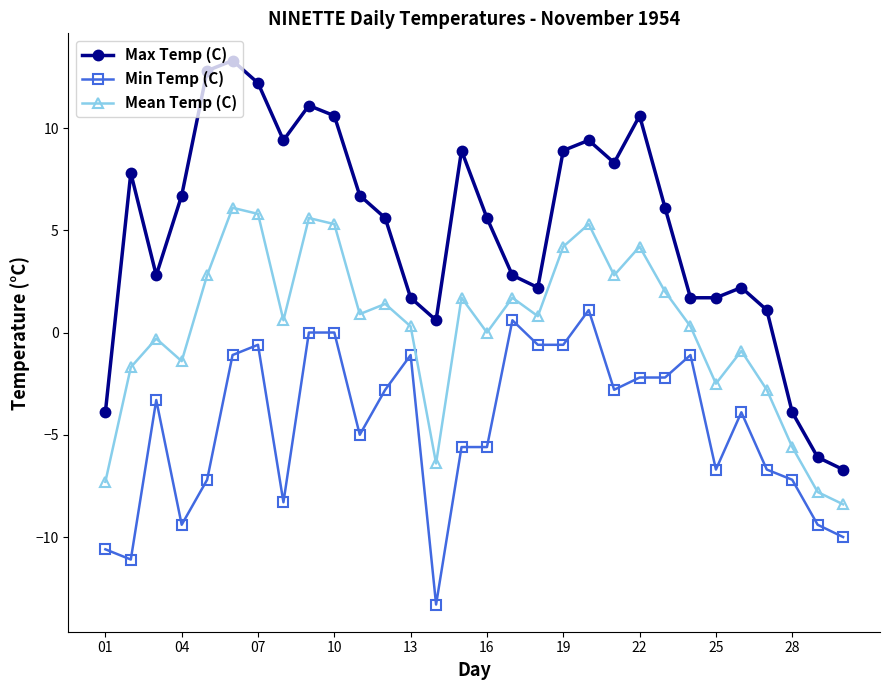

How many interior local peaks does the Max Temp (C) series have?

7